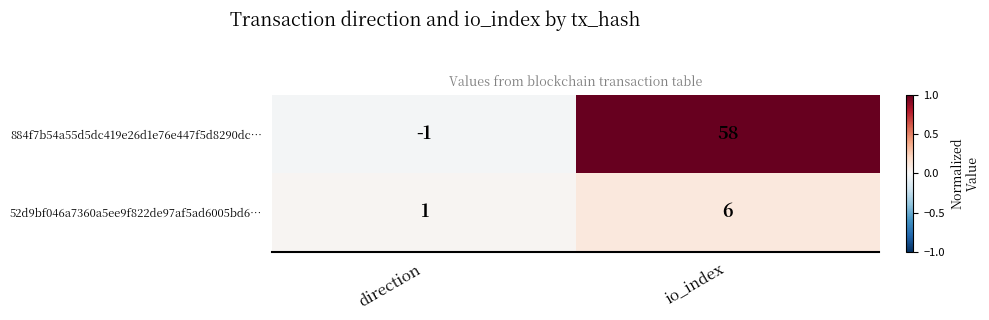

Reading left to right, list all the values displayed in this chart.

884f7b54a55d5dc419e26d1e76e447f5d8290dc…: direction=-1	io_index=58
52d9bf046a7360a5ee9f822de97af5ad6005bd6…: direction=1	io_index=6